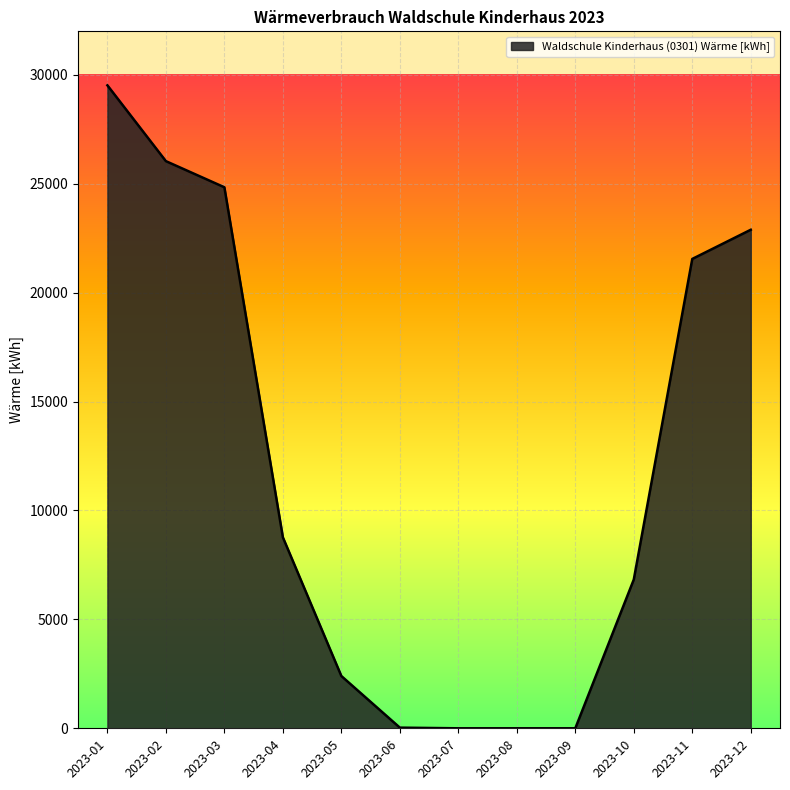

The value at 2023-08 is 0. True or false?

True